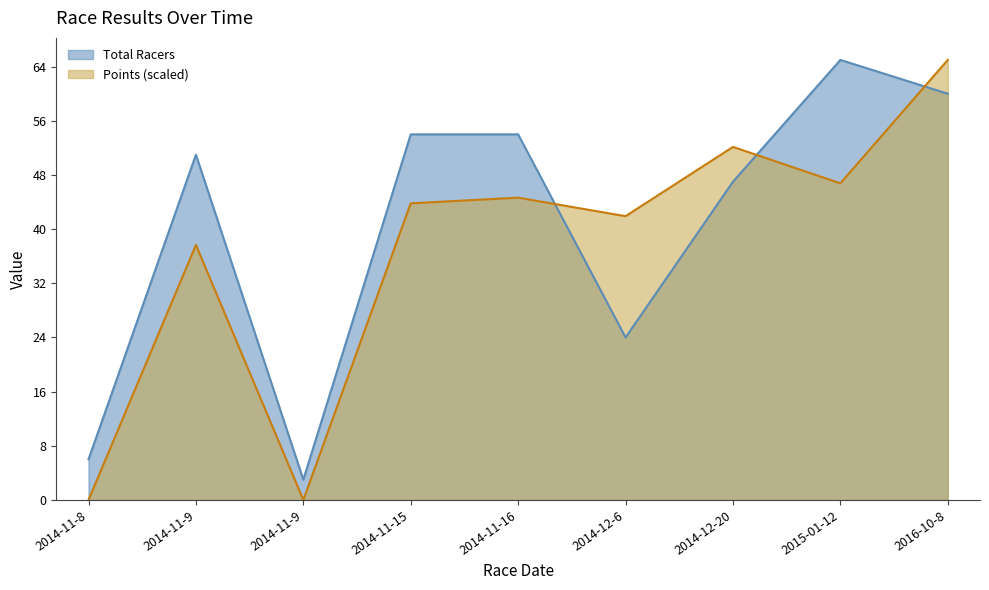

True or false: Points has a value of 37.7 at 2014-11-9.

True